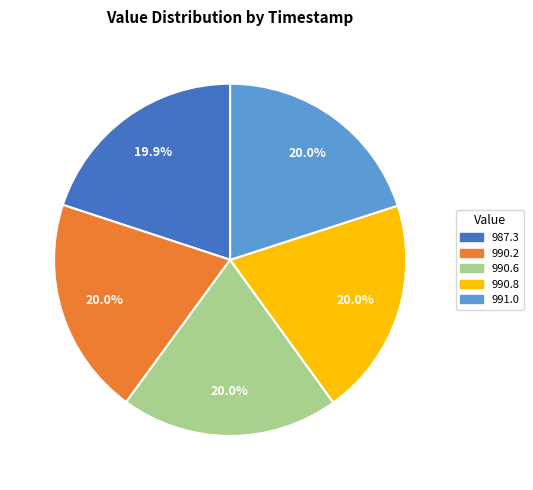

Does 990.8 account for over 50% of the chart?

No